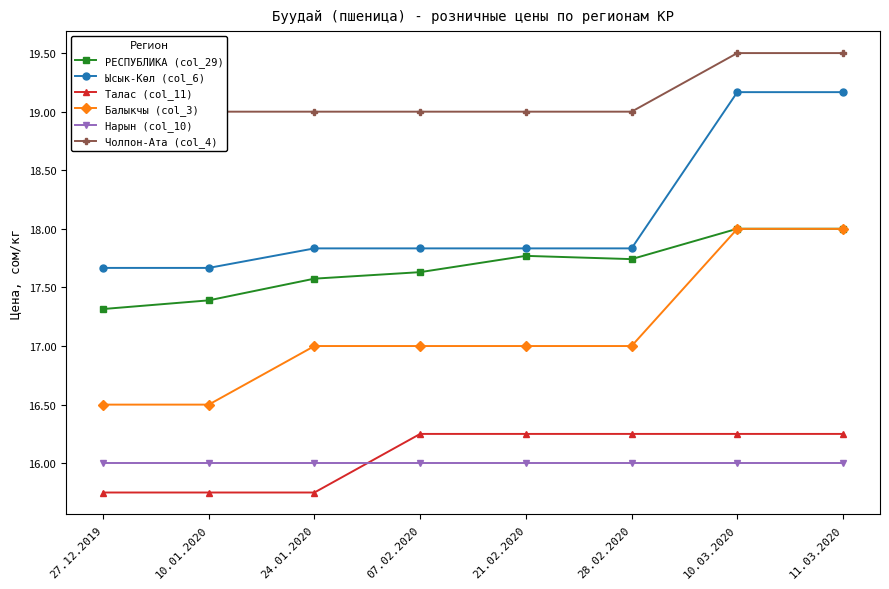

Where is Талас (col_11) nearest to the value 16?

27.12.2019